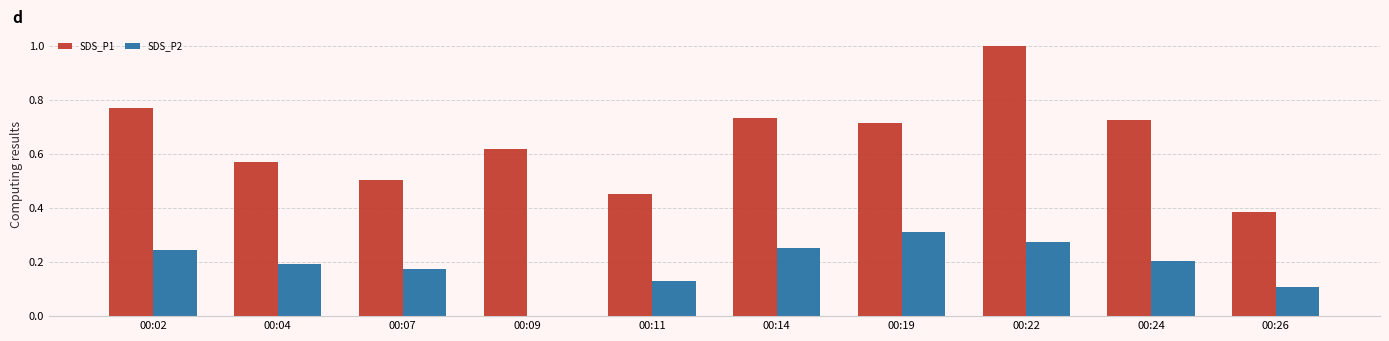

What is the sum of all SDS_P1 values?

6.5